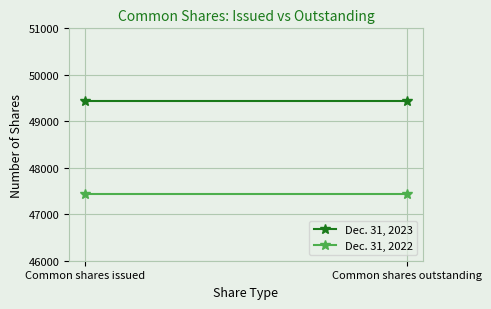

Which series has the largest total across all categories?

Dec. 31, 2023